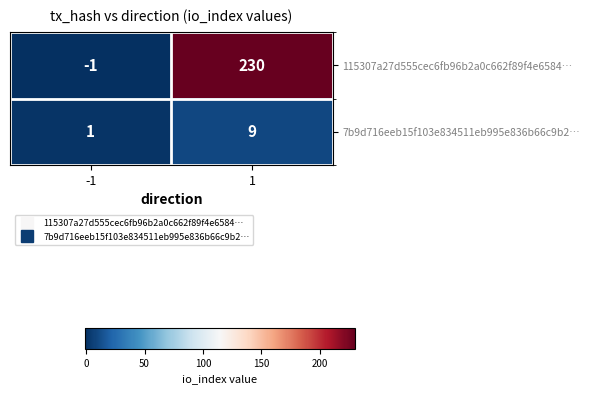

At which category does the chart reach its minimum across all series?

-1